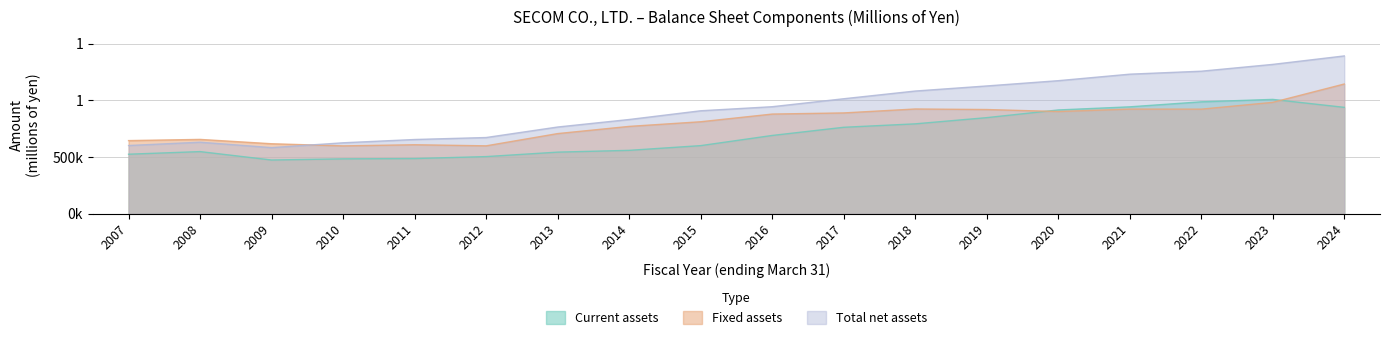

True or false: Current assets has more than 2 interior local peaks.

False